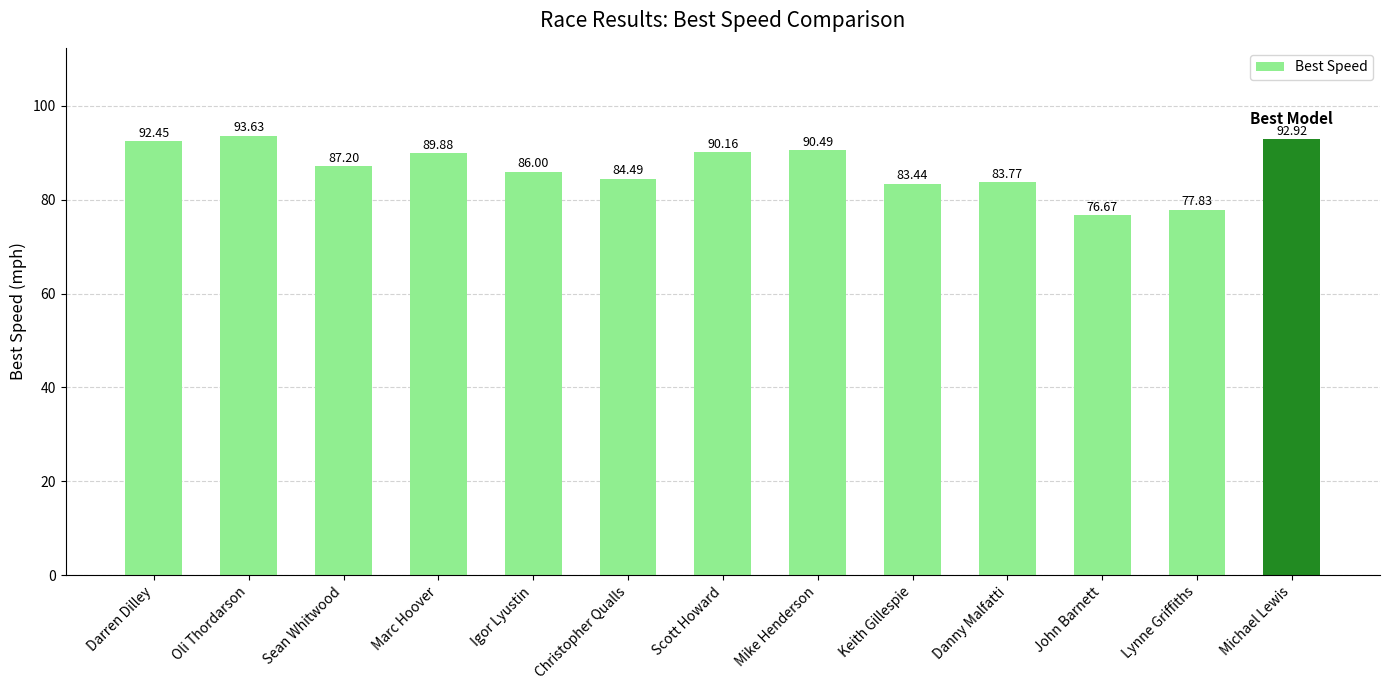

List the labels in order of value, smallest first.

John Barnett, Lynne Griffiths, Keith Gillespie, Danny Malfatti, Christopher Qualls, Igor Lyustin, Sean Whitwood, Marc Hoover, Scott Howard, Mike Henderson, Darren Dilley, Michael Lewis, Oli Thordarson